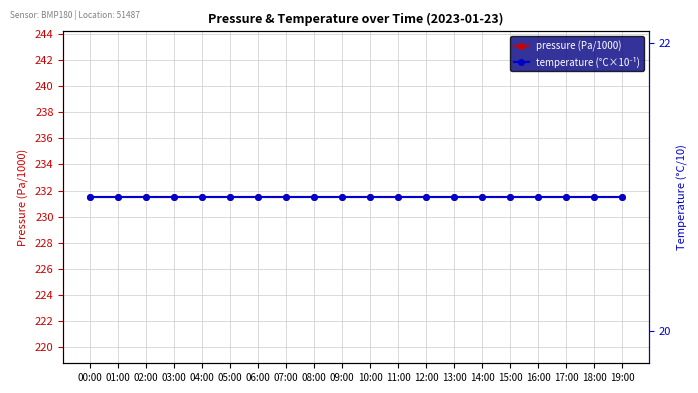

What is the total value across all series at 16:00?

252.4